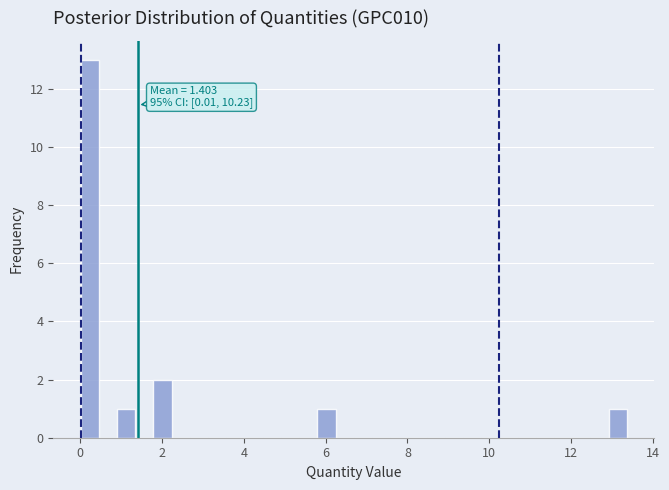

Around what value on the x-axis is the tallest bar? Give the approximate position of its centre, as read against the axis.

0.2